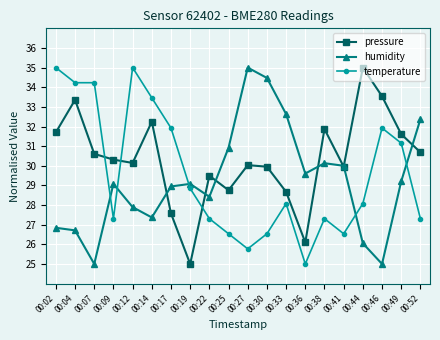

Where is the first local minimum for humidity?

00:07